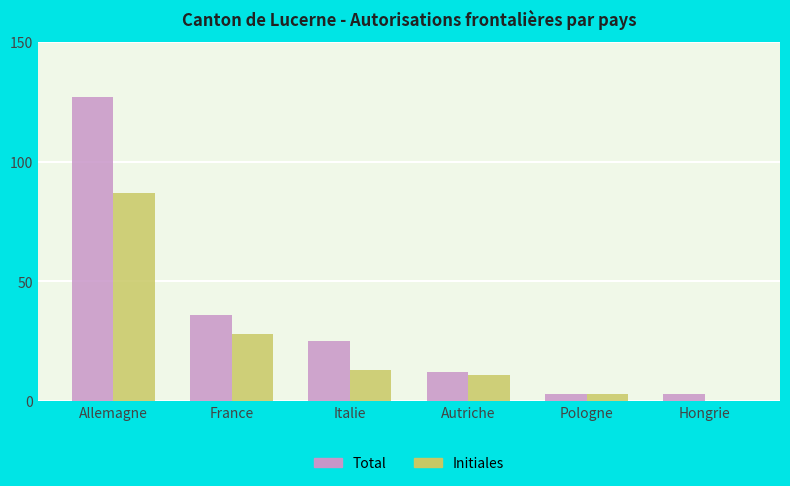

What is the maximum value shown in the chart?

127